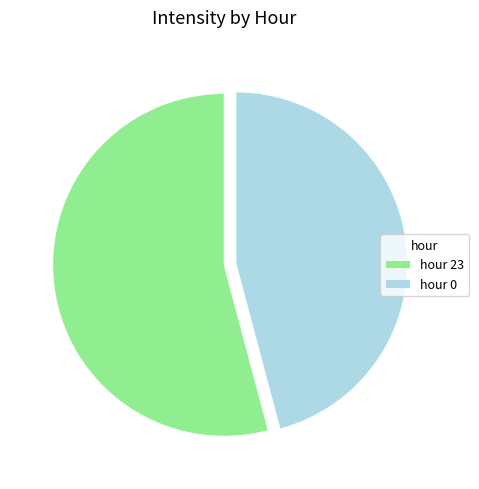

Rank the categories by value from lowest to highest.

hour 0, hour 23